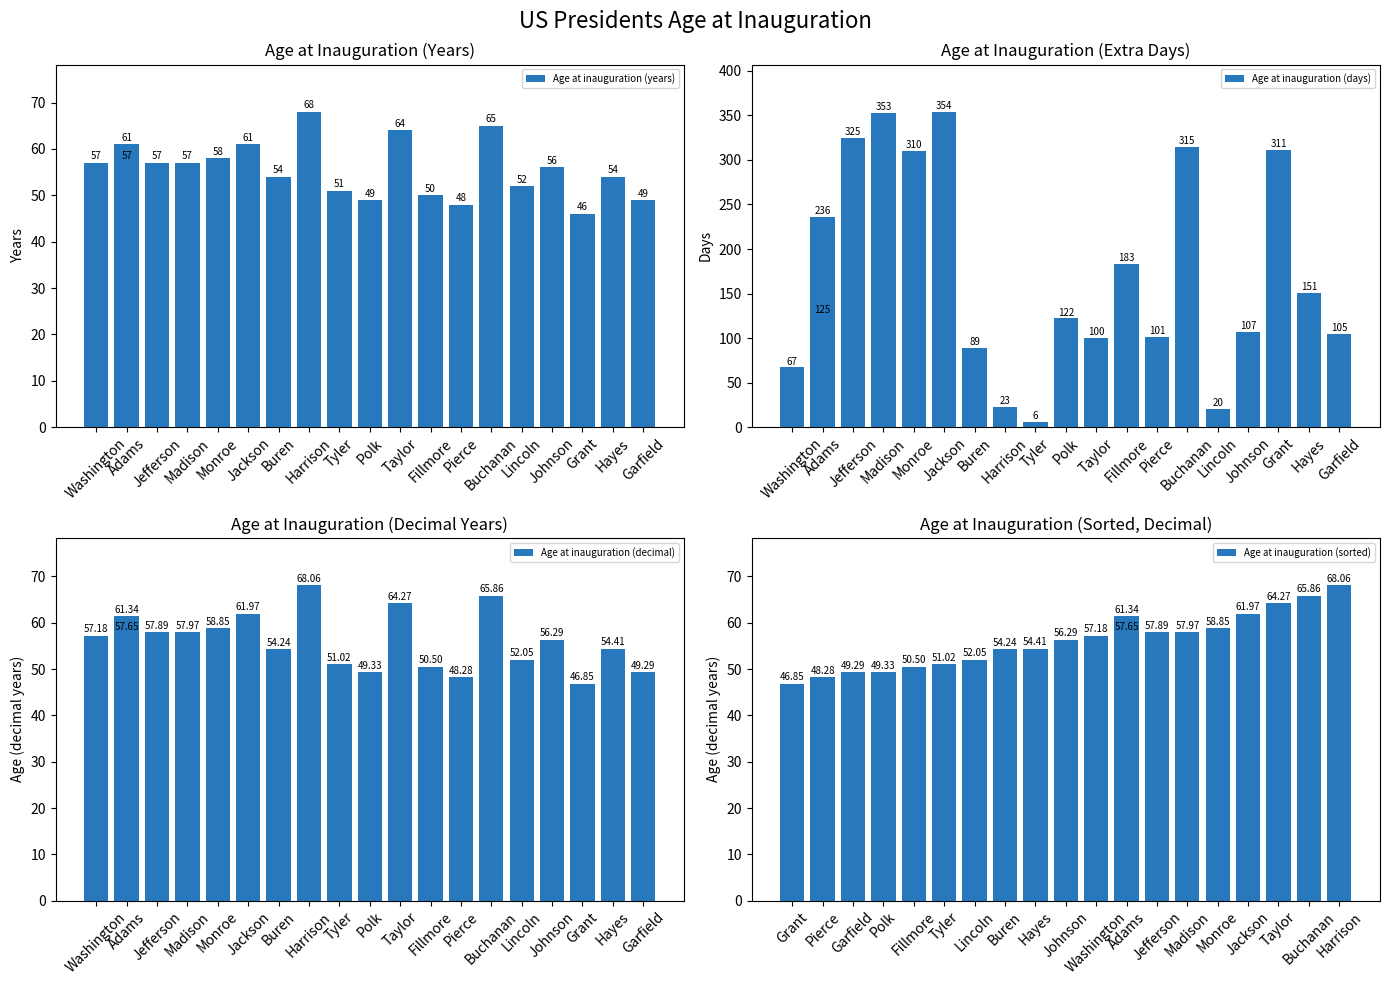

Does the chart contain stacked bars?

No